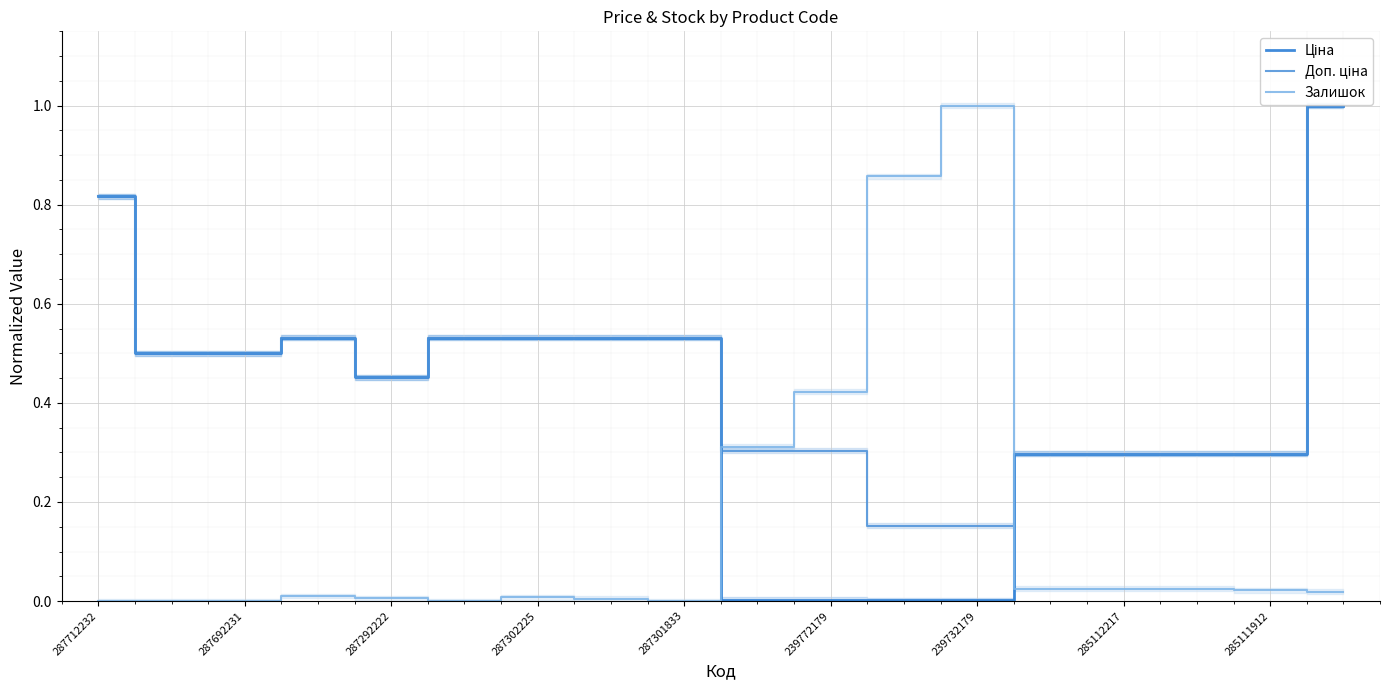

True or false: Залишок has a value of -0.7 at 287712232.

False